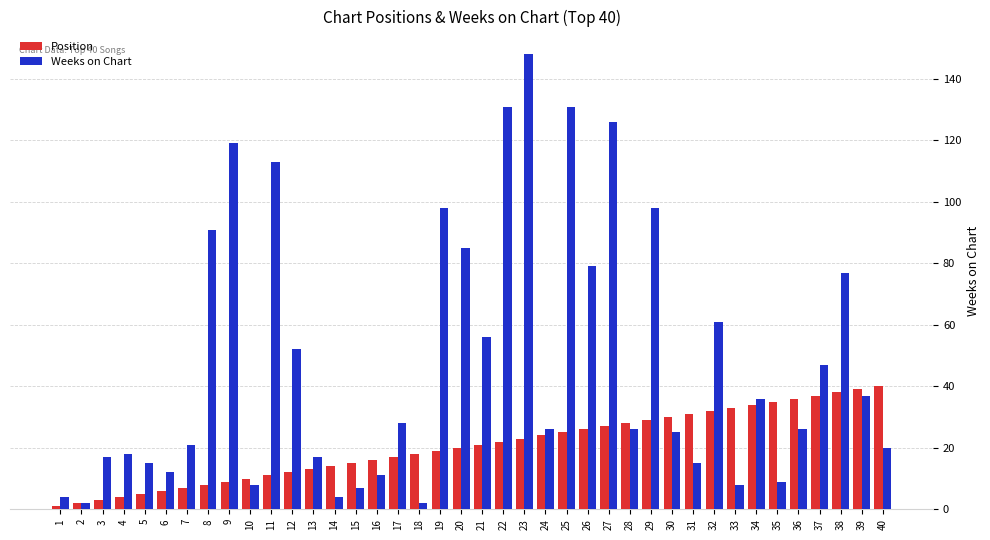

Rank the series by their maximum value, from highest to lowest.

Weeks on Chart, Position